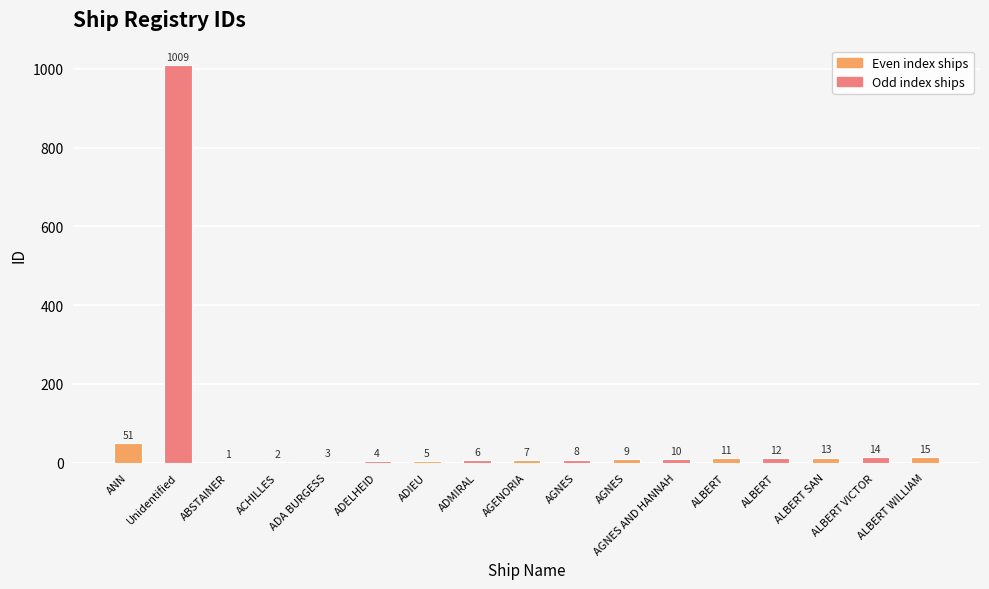

How many data points does each series have?

17